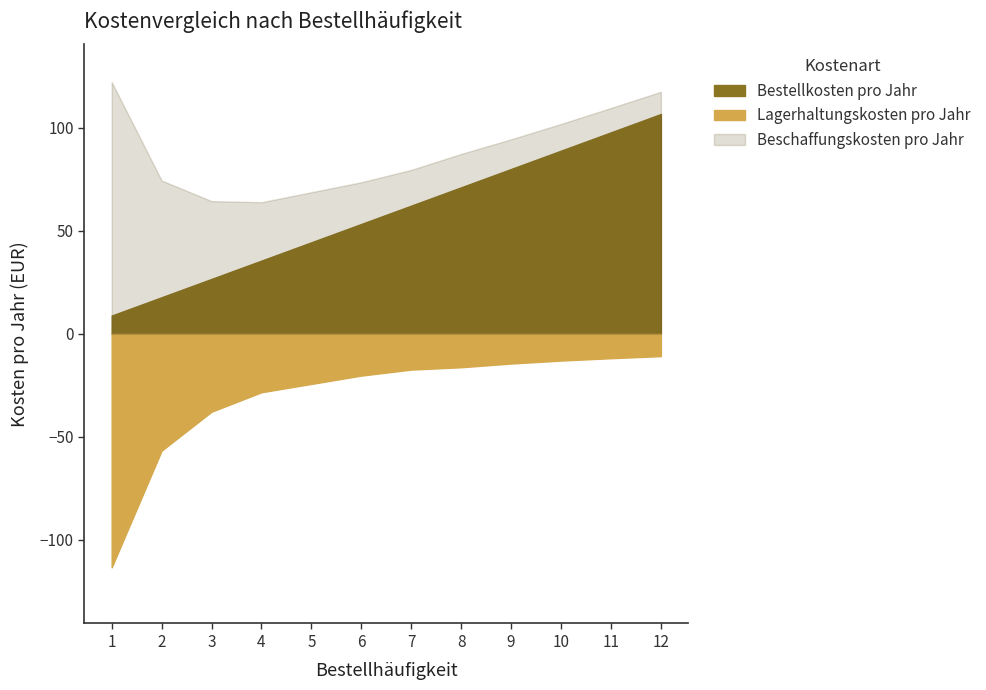

Count the number of data series in this chart.

3